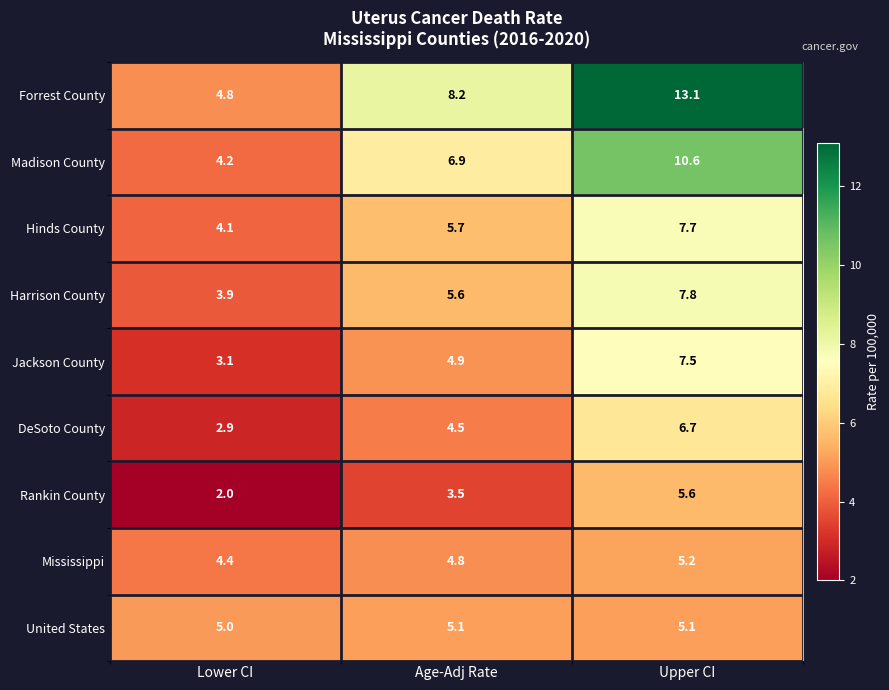

The Mississippi series shows 8.3 at Upper CI. True or false?

False